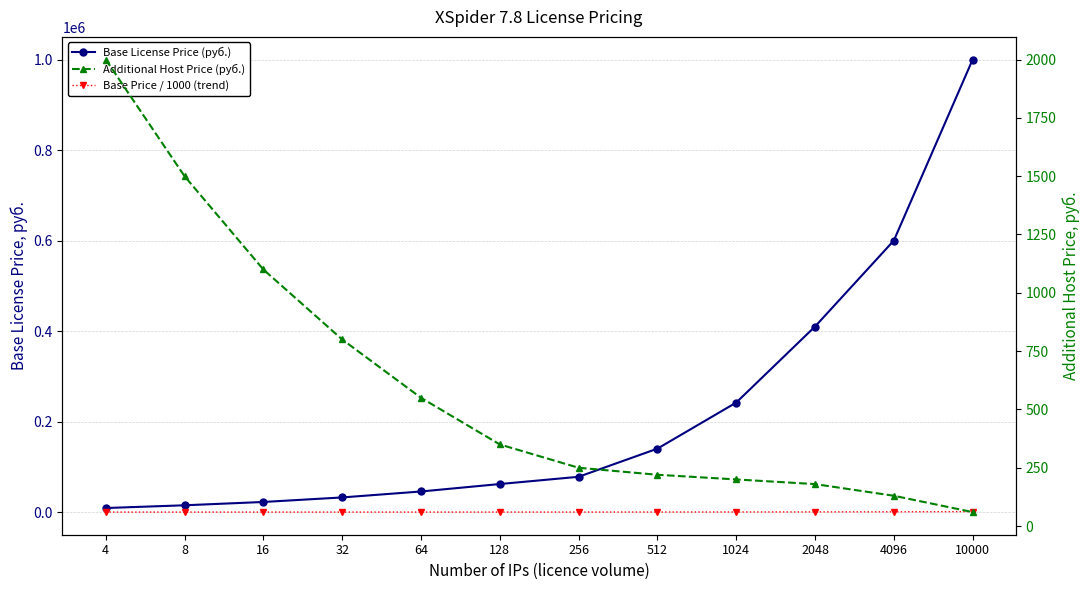

True or false: Base Price / 1000 (trend) and Additional Host Price (руб.) cross at least once.

True